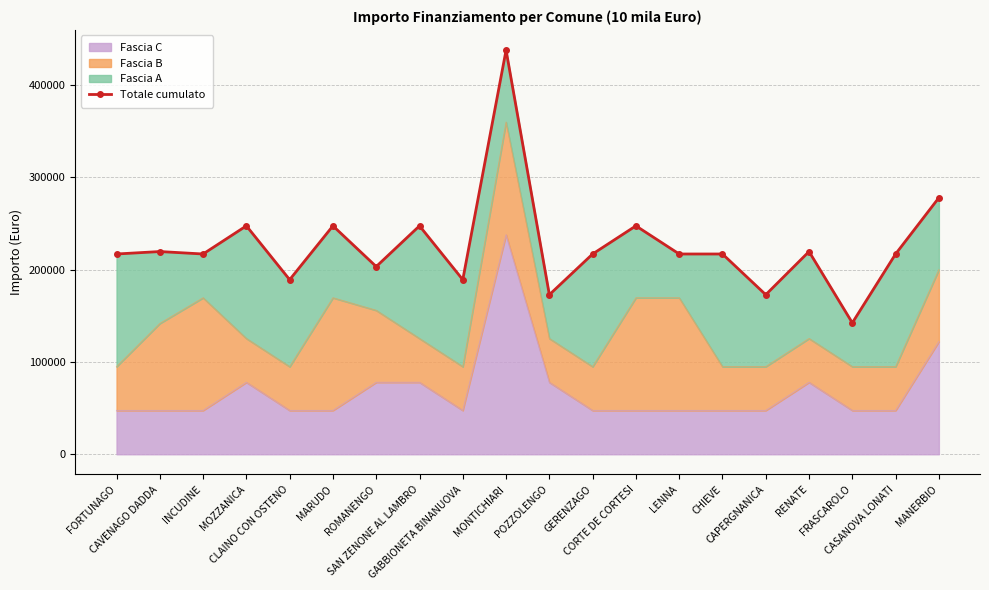

True or false: there are more than 1 points higher than both neighbors.

True